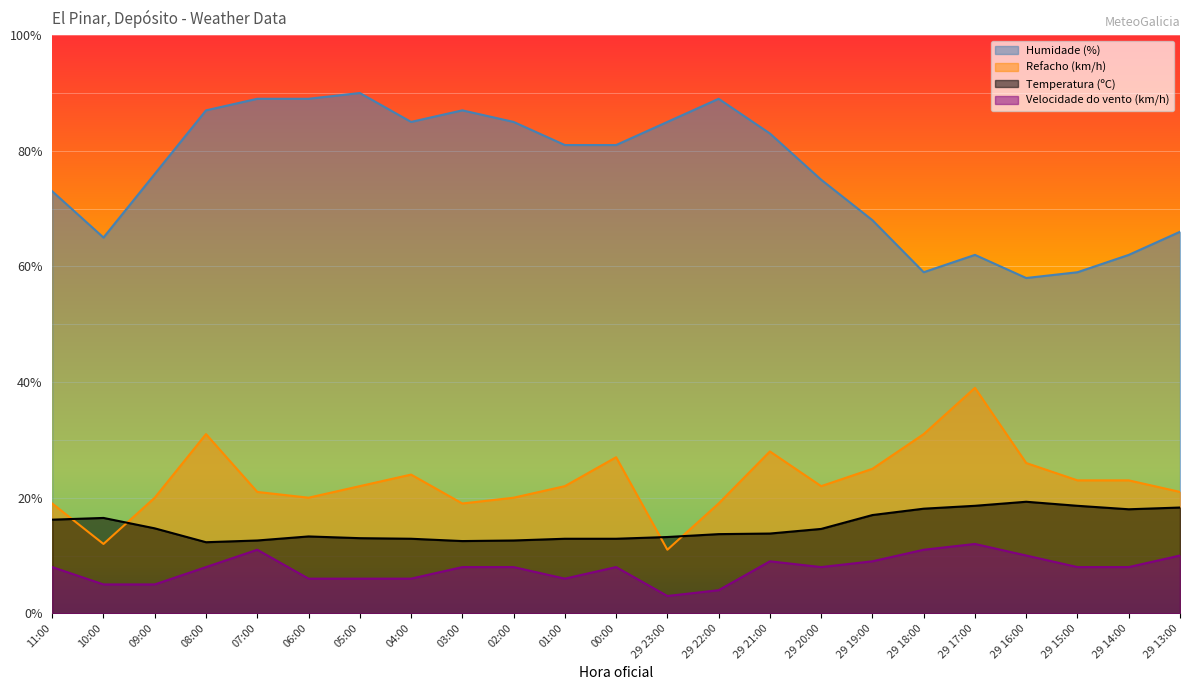

Does the chart display data point markers on the line(s)?

No